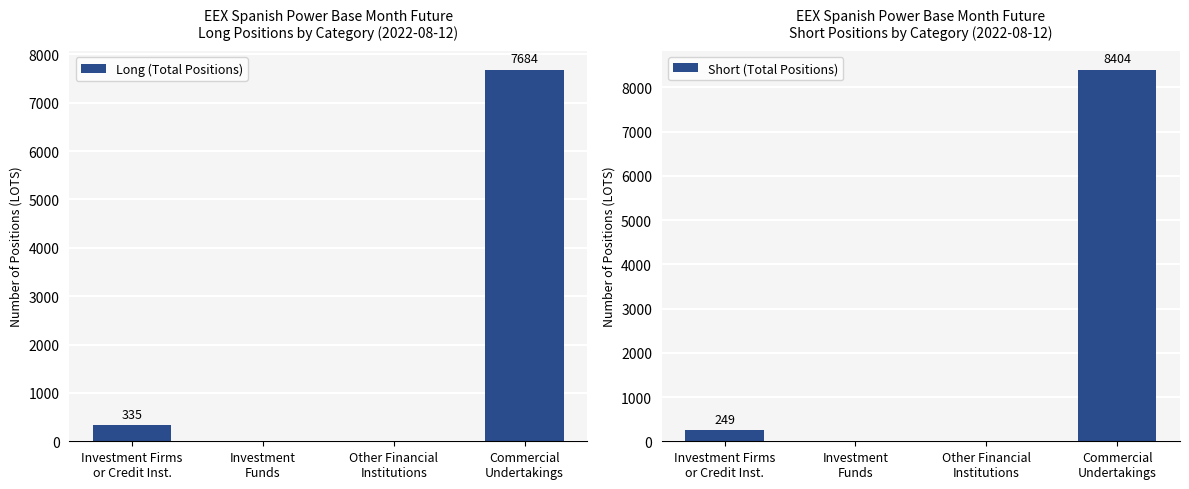

List the series in order of their peak value, lowest first.

Long (Total Positions), Short (Total Positions)